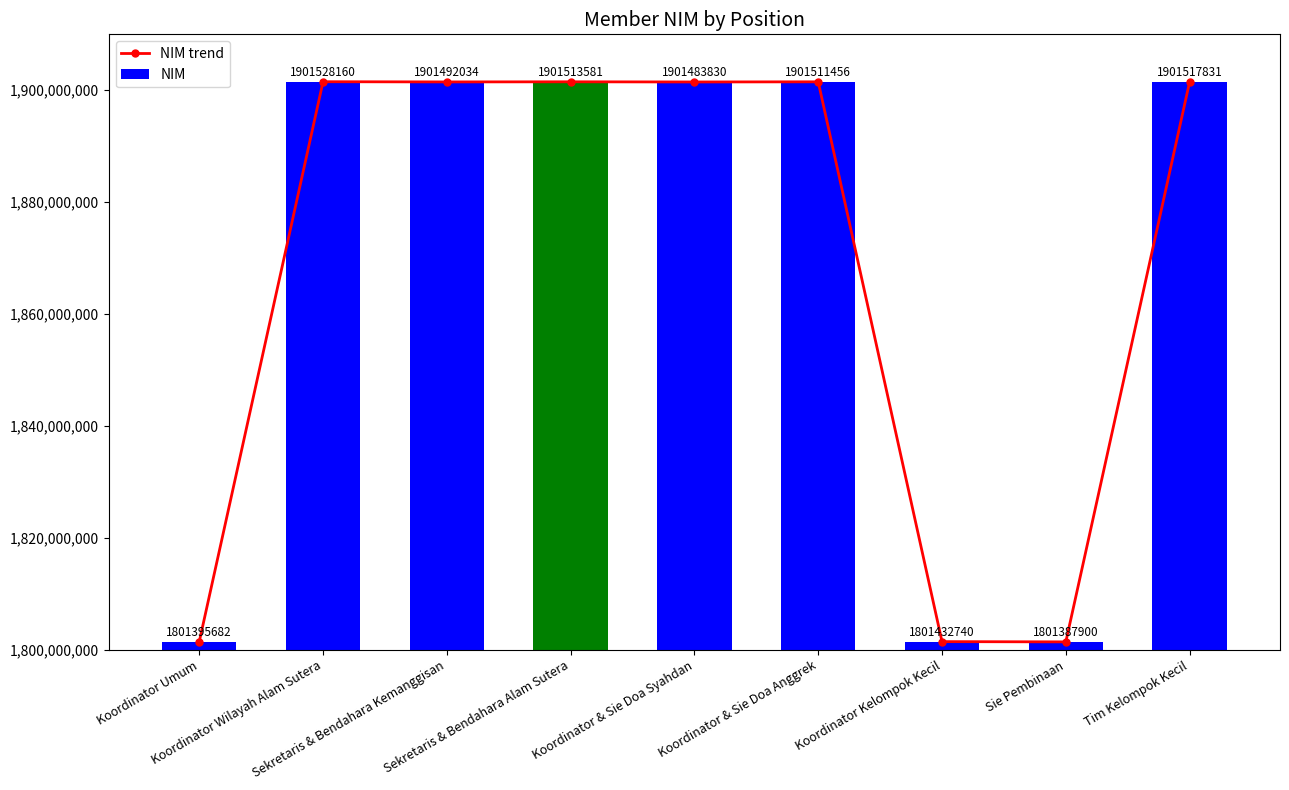

Rank the series at Tim Kelompok Kecil from highest to lowest value.

NIM trend, NIM